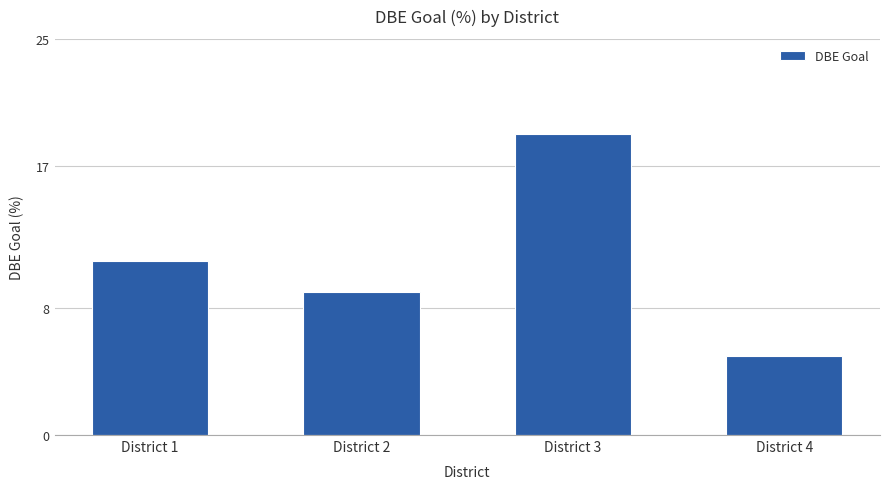

Are the bars horizontal?

No